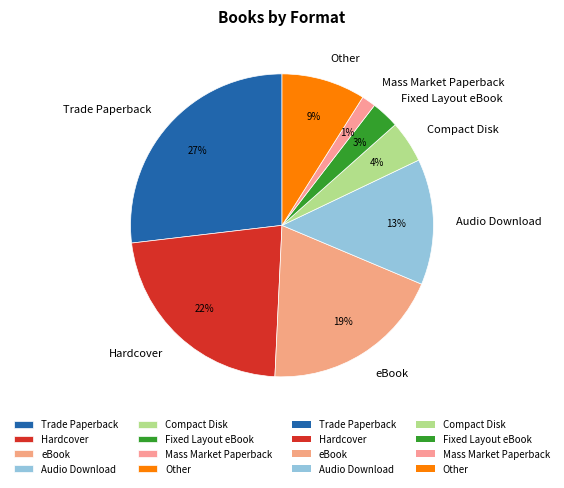

Does Other account for over 50% of the chart?

No